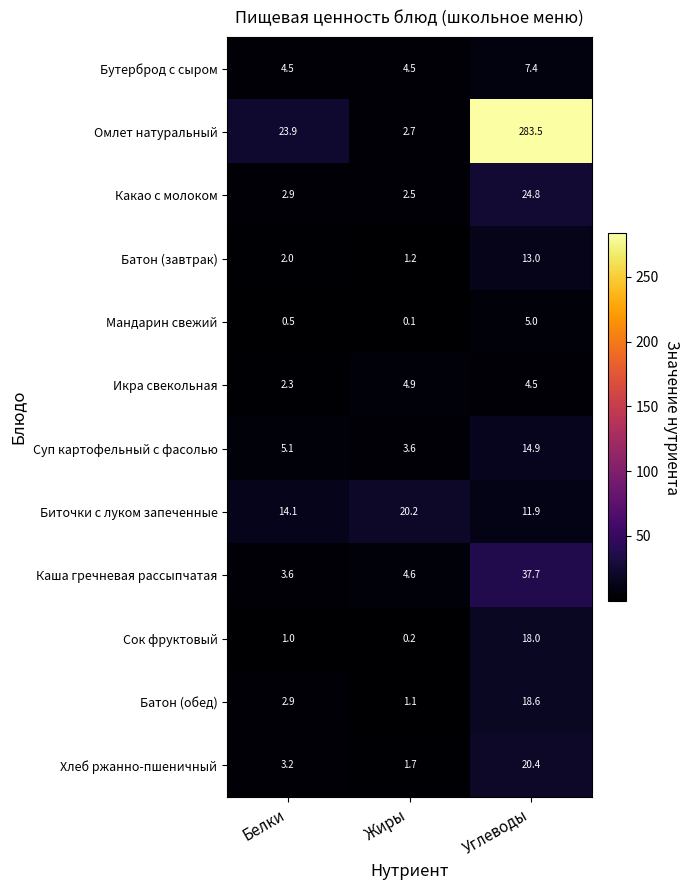

What is the spread (max minus min) of values at Углеводы?

279.0